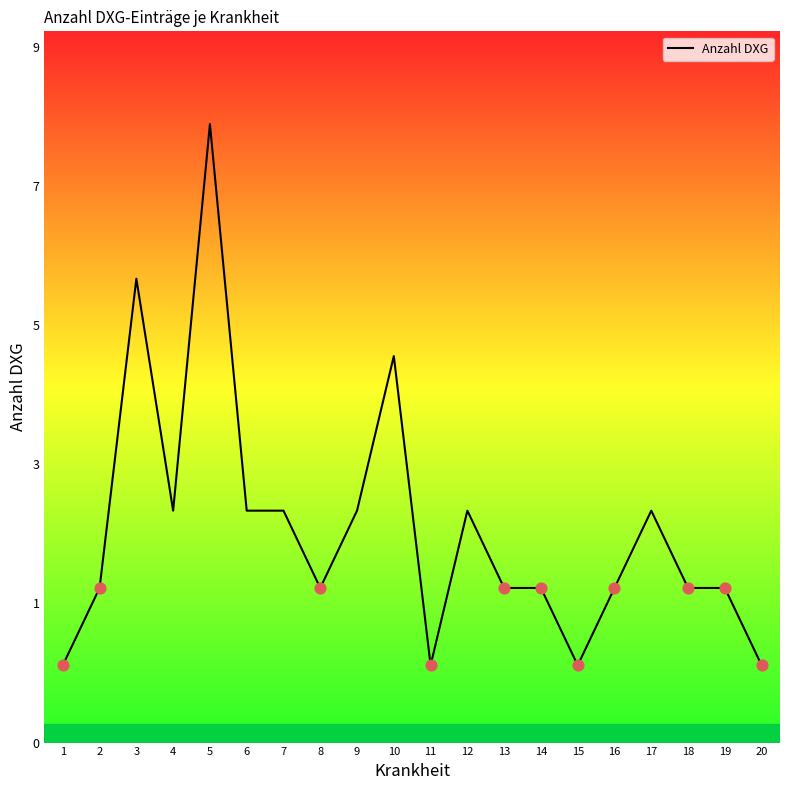

Does the chart have visible grid lines?

No